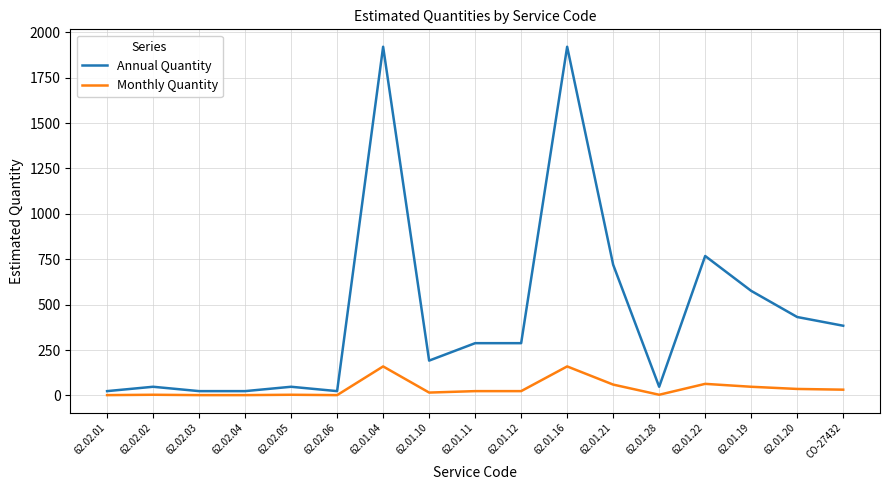

Which series has the largest range (max minus min)?

Annual Quantity